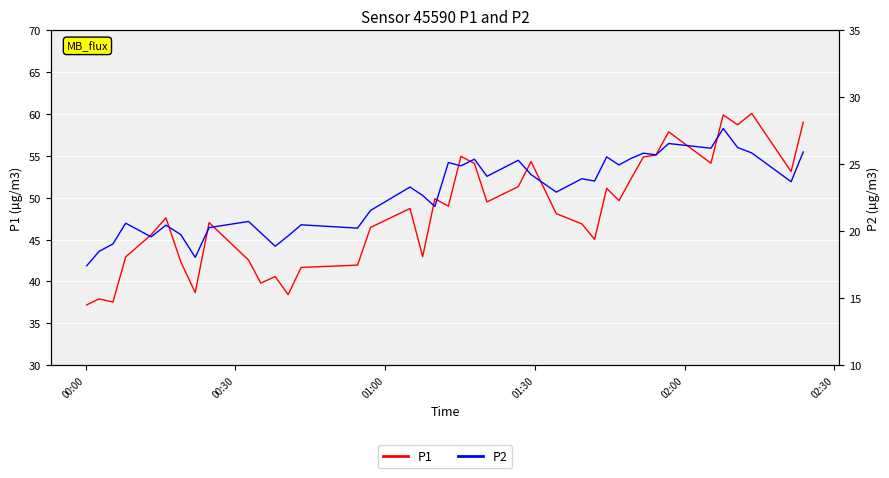

What is the minimum value for P1?

37.2